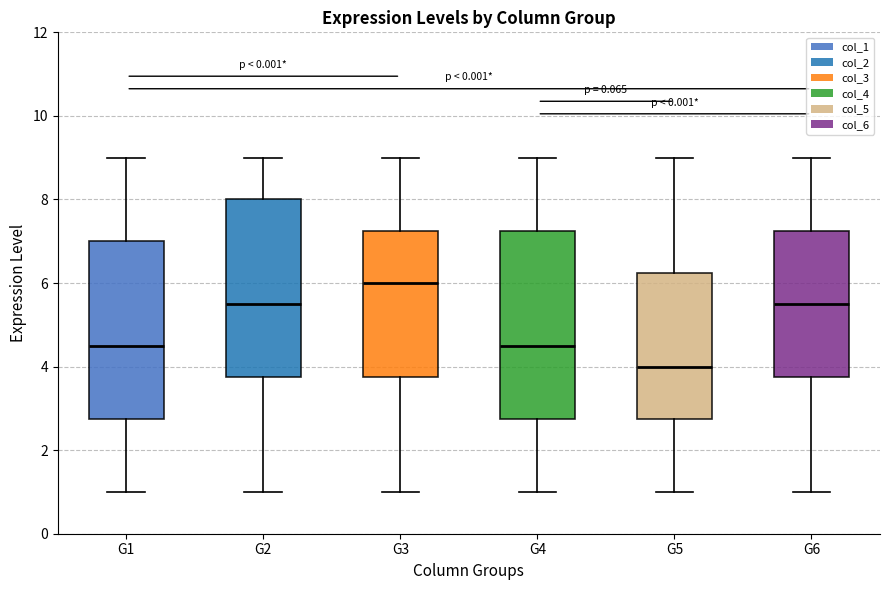

Which box has the lowest median line?

G5